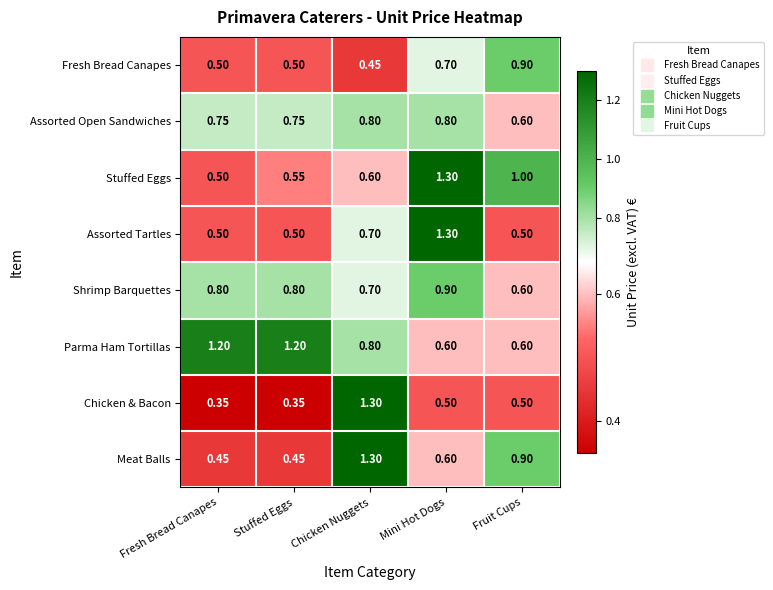

Between Chicken Nuggets and Fruit Cups, which series saw the biggest shift?

Chicken & Bacon